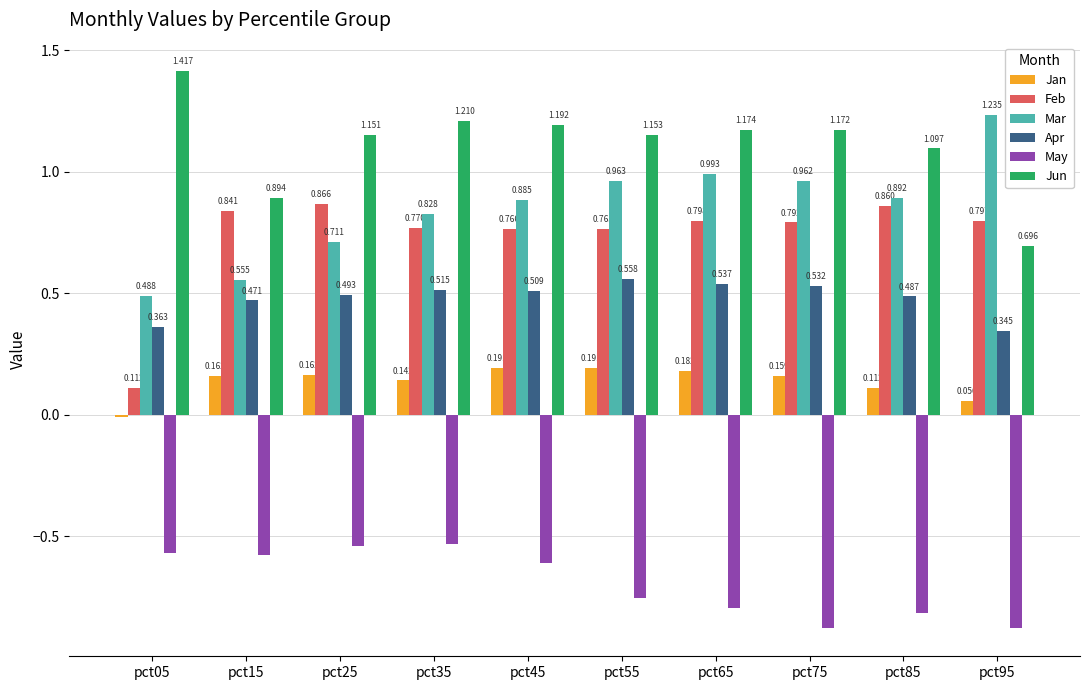

Rank the series by their maximum value, from lowest to highest.

May, Jan, Apr, Feb, Mar, Jun